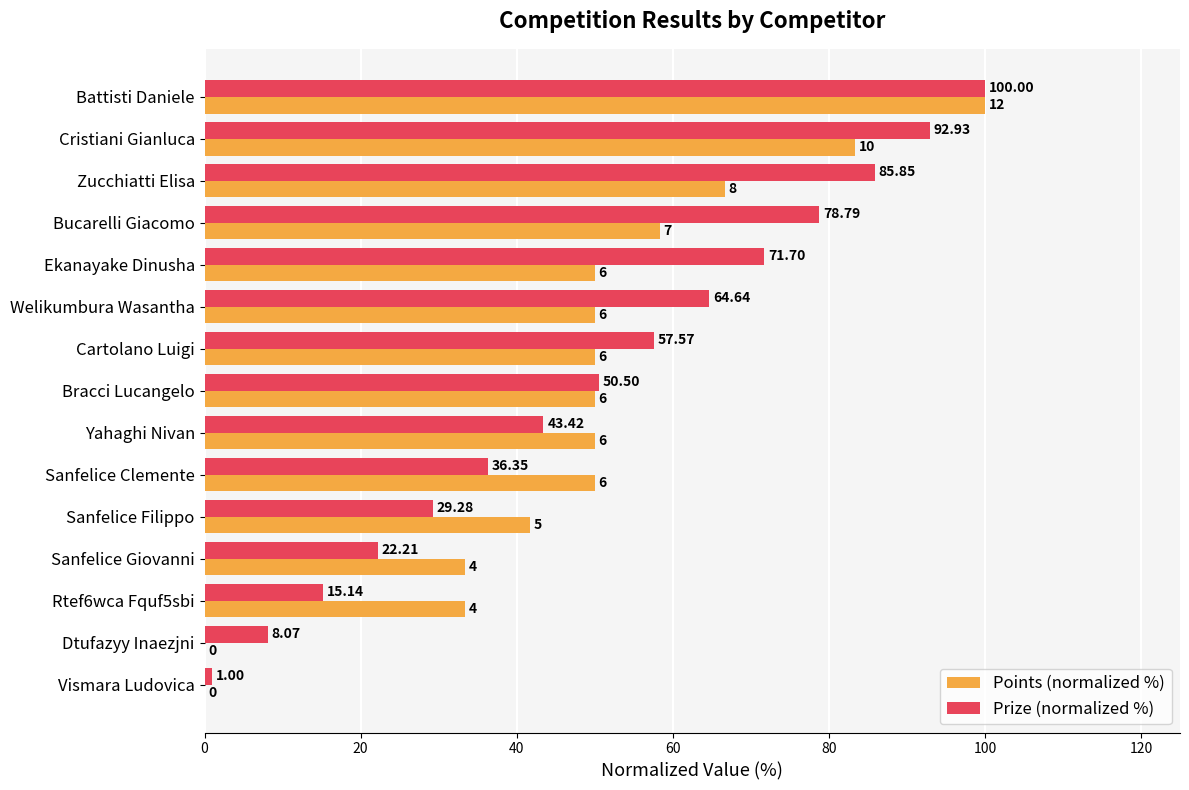

Between Zucchiatti Elisa and Bracci Lucangelo, which series saw the biggest shift?

Prize (normalized %)